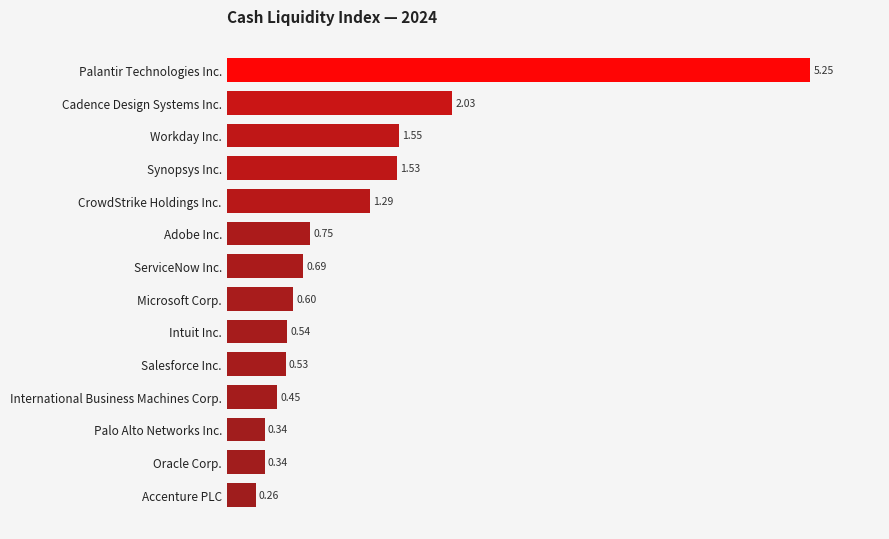

What is the difference between the maximum and minimum values?

5.0